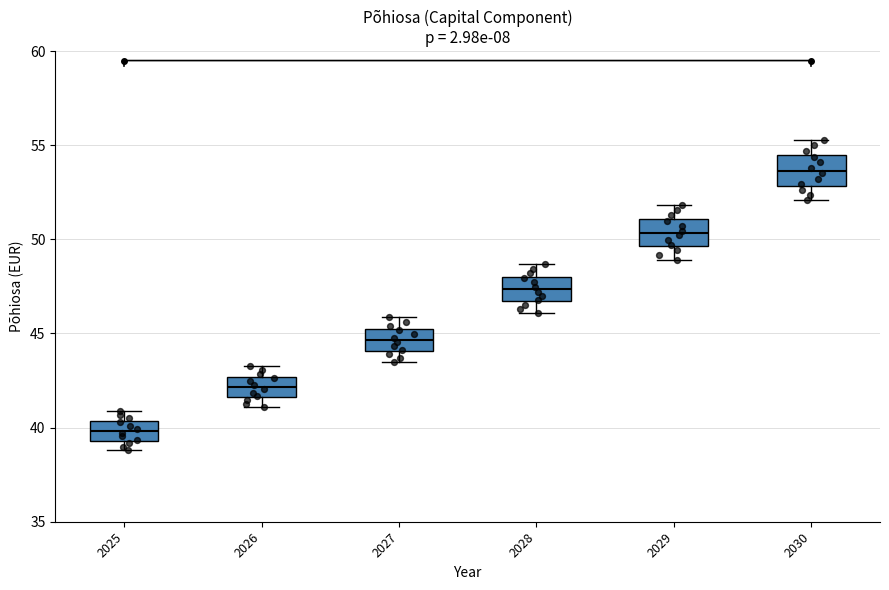

Which box's median line is the lowest?

2025